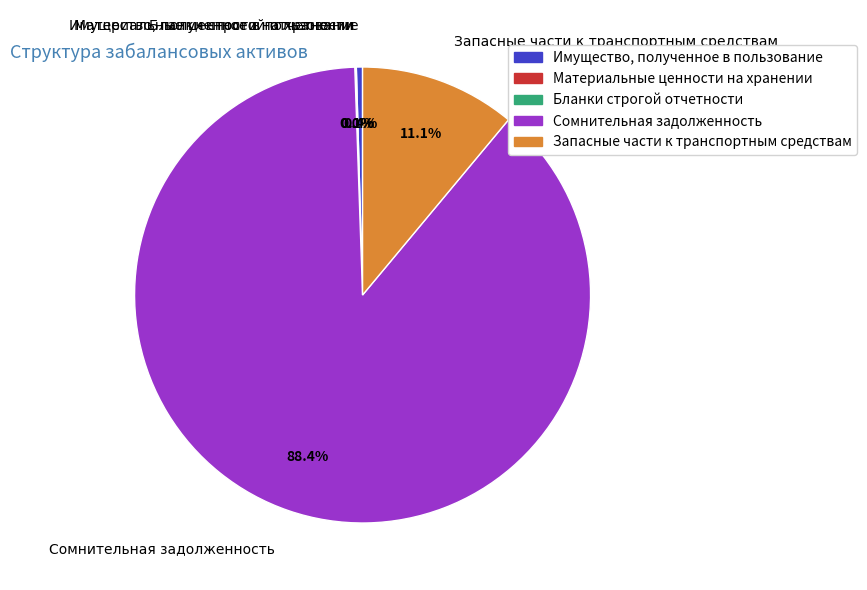

Between Имущество, полученное в пользование and Запасные части к транспортным средствам, which is larger?

Запасные части к транспортным средствам